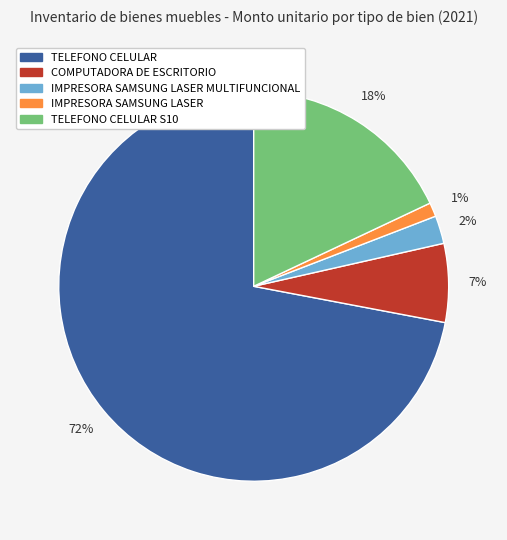

To the nearest percent, what is the average slice percentage?

20%